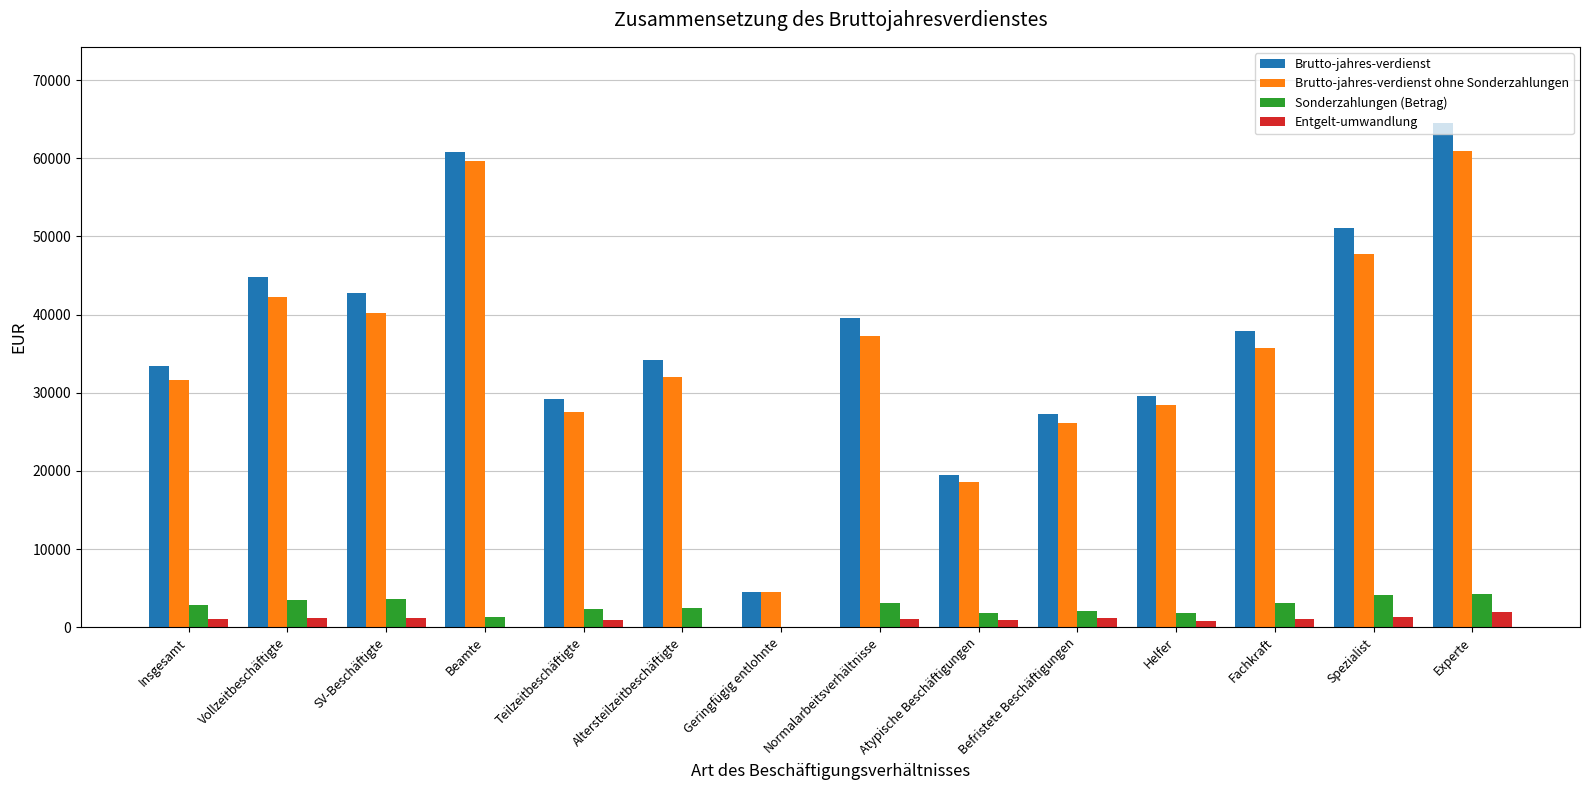

At which category is the sum across all series the highest?

Experte